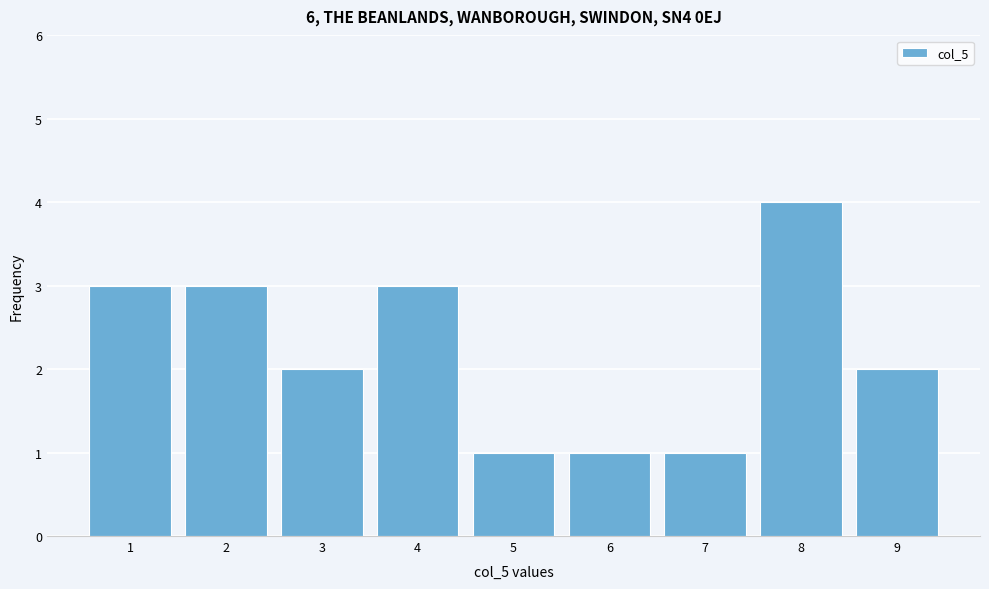

Reading left to right, transcribe this chart: for each bar, give the range it covers on the x-axis and its height. The values are not printed on the chart, so give them approximately, as read against the axis.

0.5 to 1.5: 3
1.5 to 2.5: 3
2.5 to 3.5: 2
3.5 to 4.5: 3
4.5 to 5.5: 1
5.5 to 6.5: 1
6.5 to 7.5: 1
7.5 to 8.5: 4
8.5 to 9.5: 2